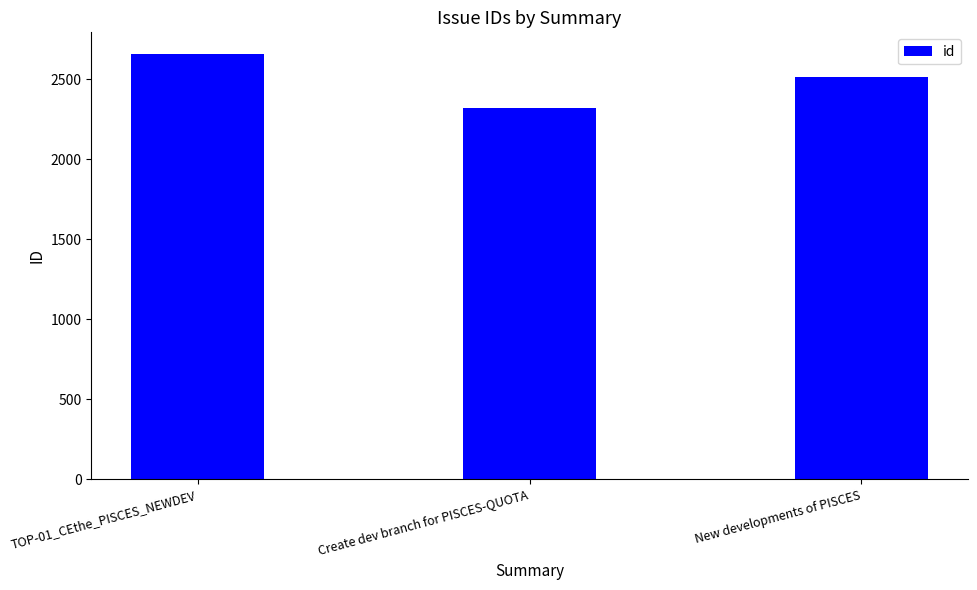

How many categories are shown in the chart?

3